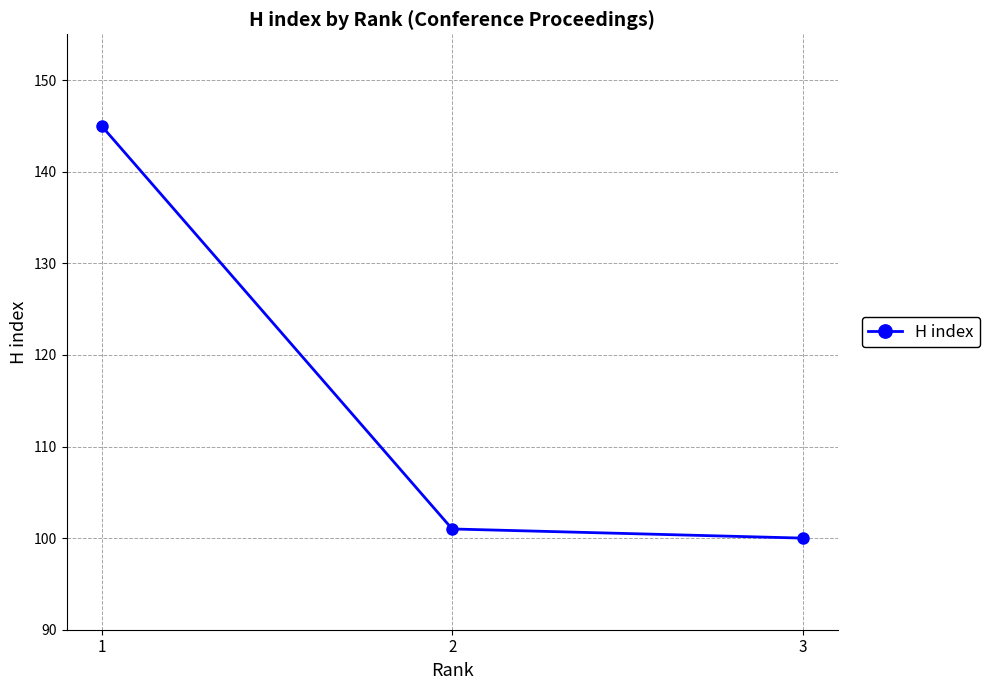

Is this an area chart (filled region under the line)?

No